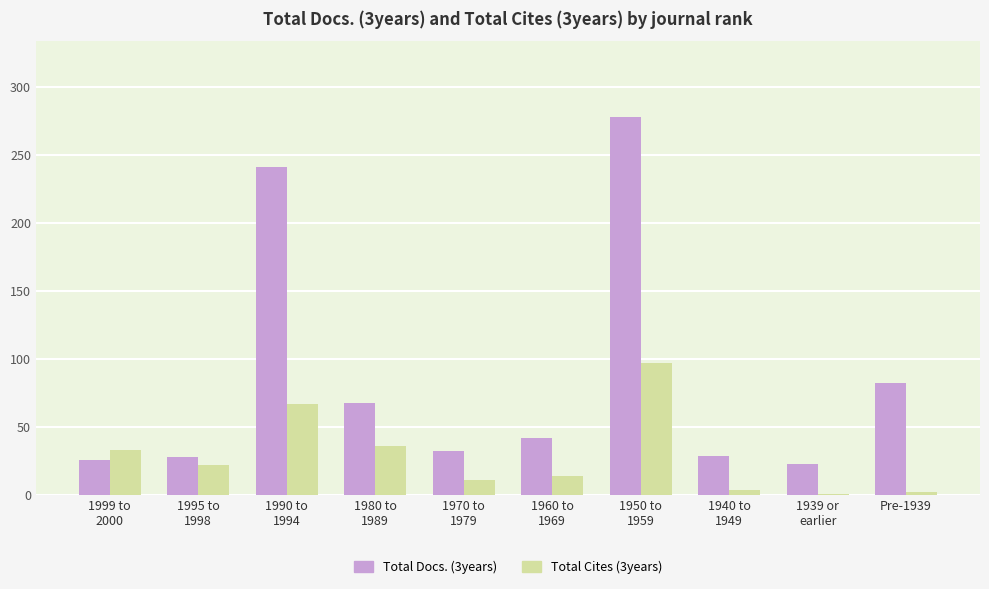

Which series has the largest total across all categories?

Total Docs. (3years)